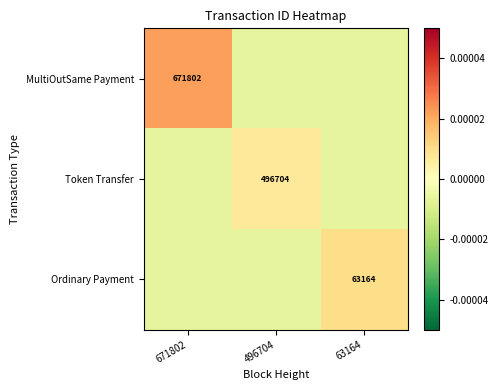

The Token Transfer series shows 496704.0 at 496704. True or false?

True